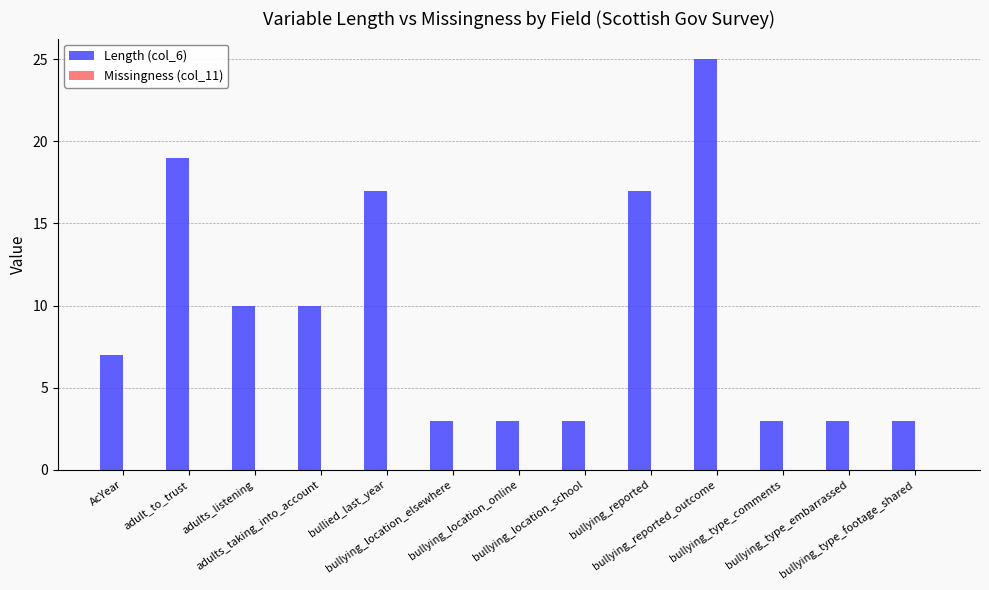

What is the sum of all values?

123